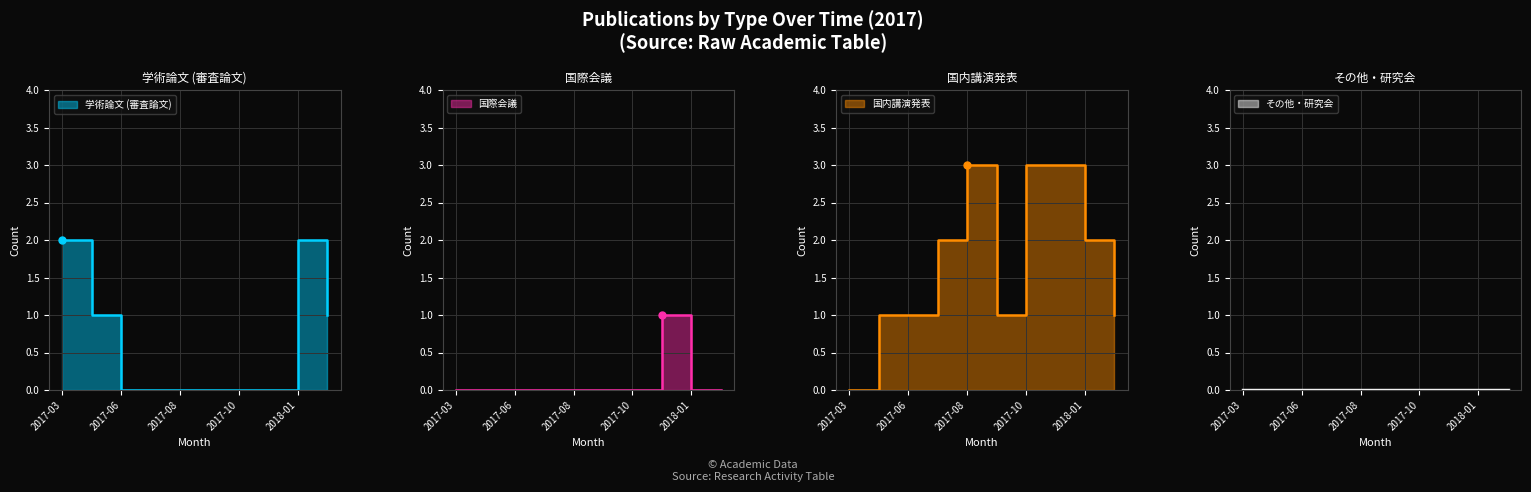

Which series ends up on top after the final intersection of 学術論文 (審査論文) and 国際会議?

学術論文 (審査論文)